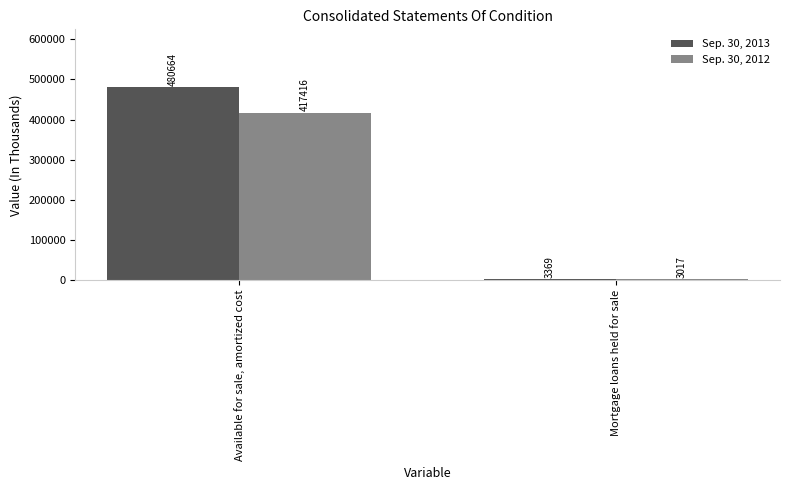

Does the chart contain stacked bars?

No